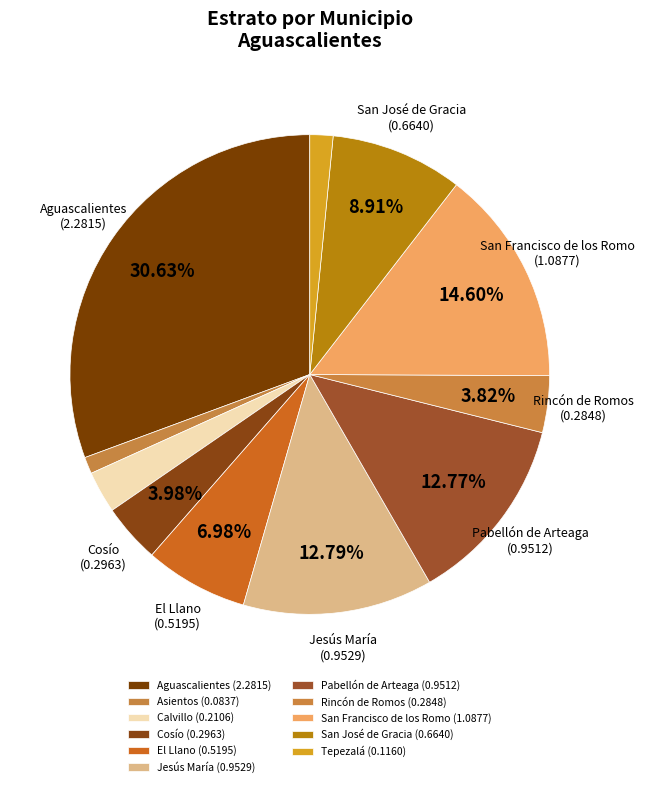

How many segments does this pie chart have?

11